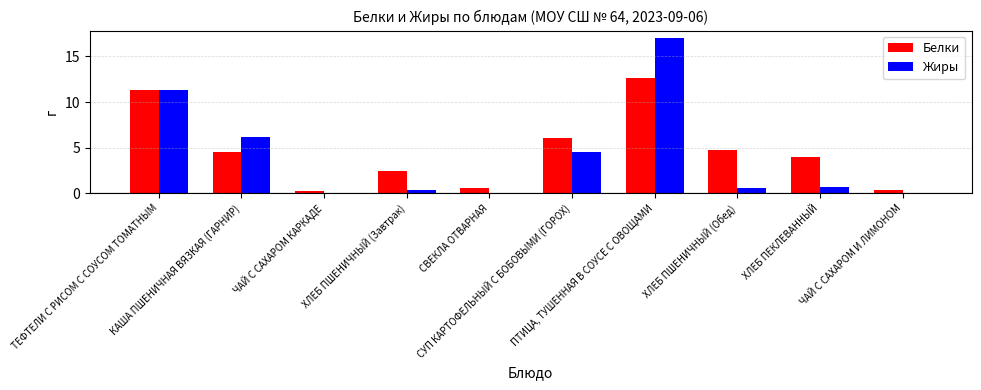

At which label does Белки first exceed 4?

ТЕФТЕЛИ С РИСОМ С СОУСОМ ТОМАТНЫМ